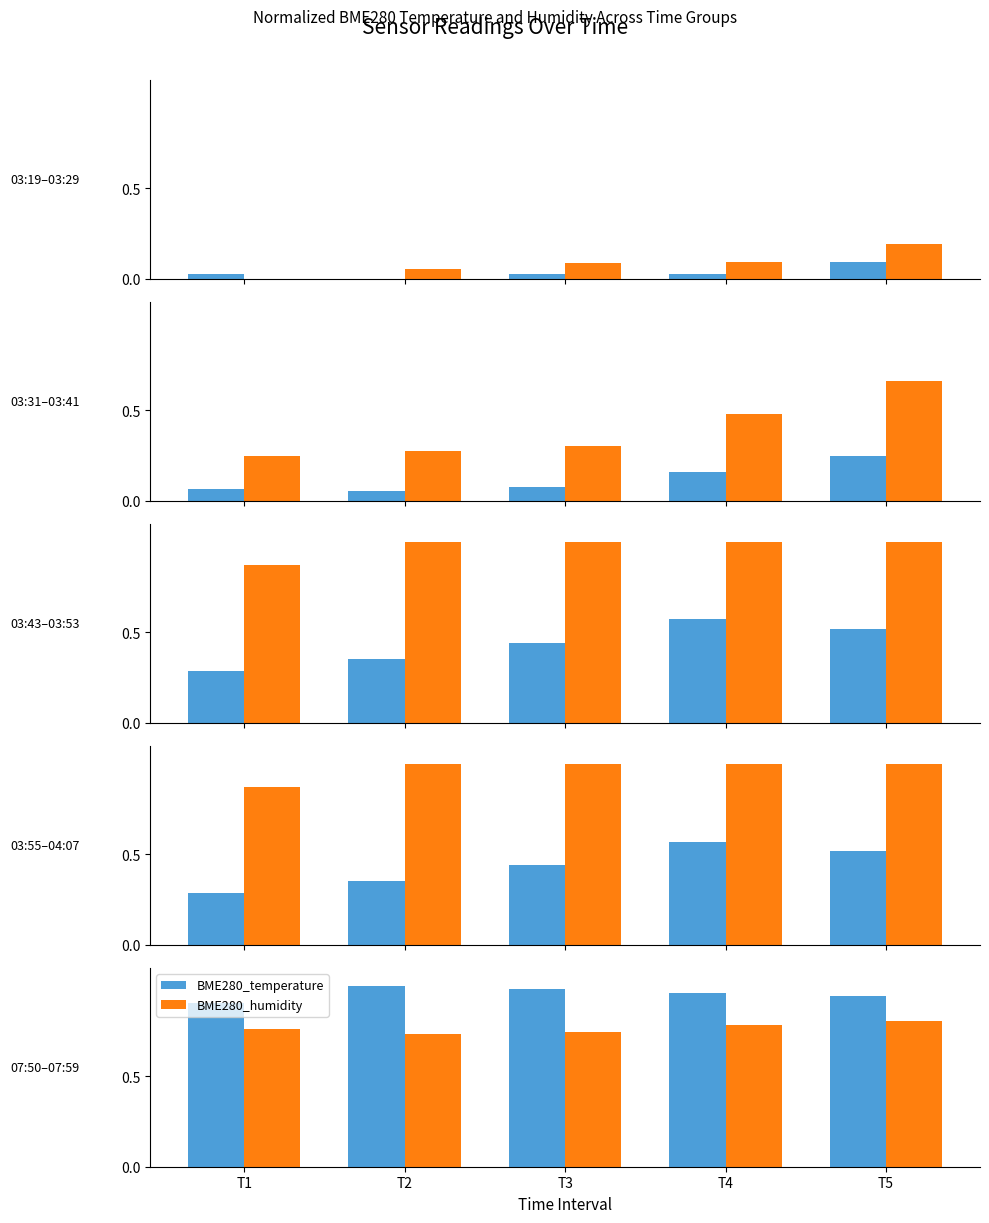

Which category has the lowest value across all series?

T2